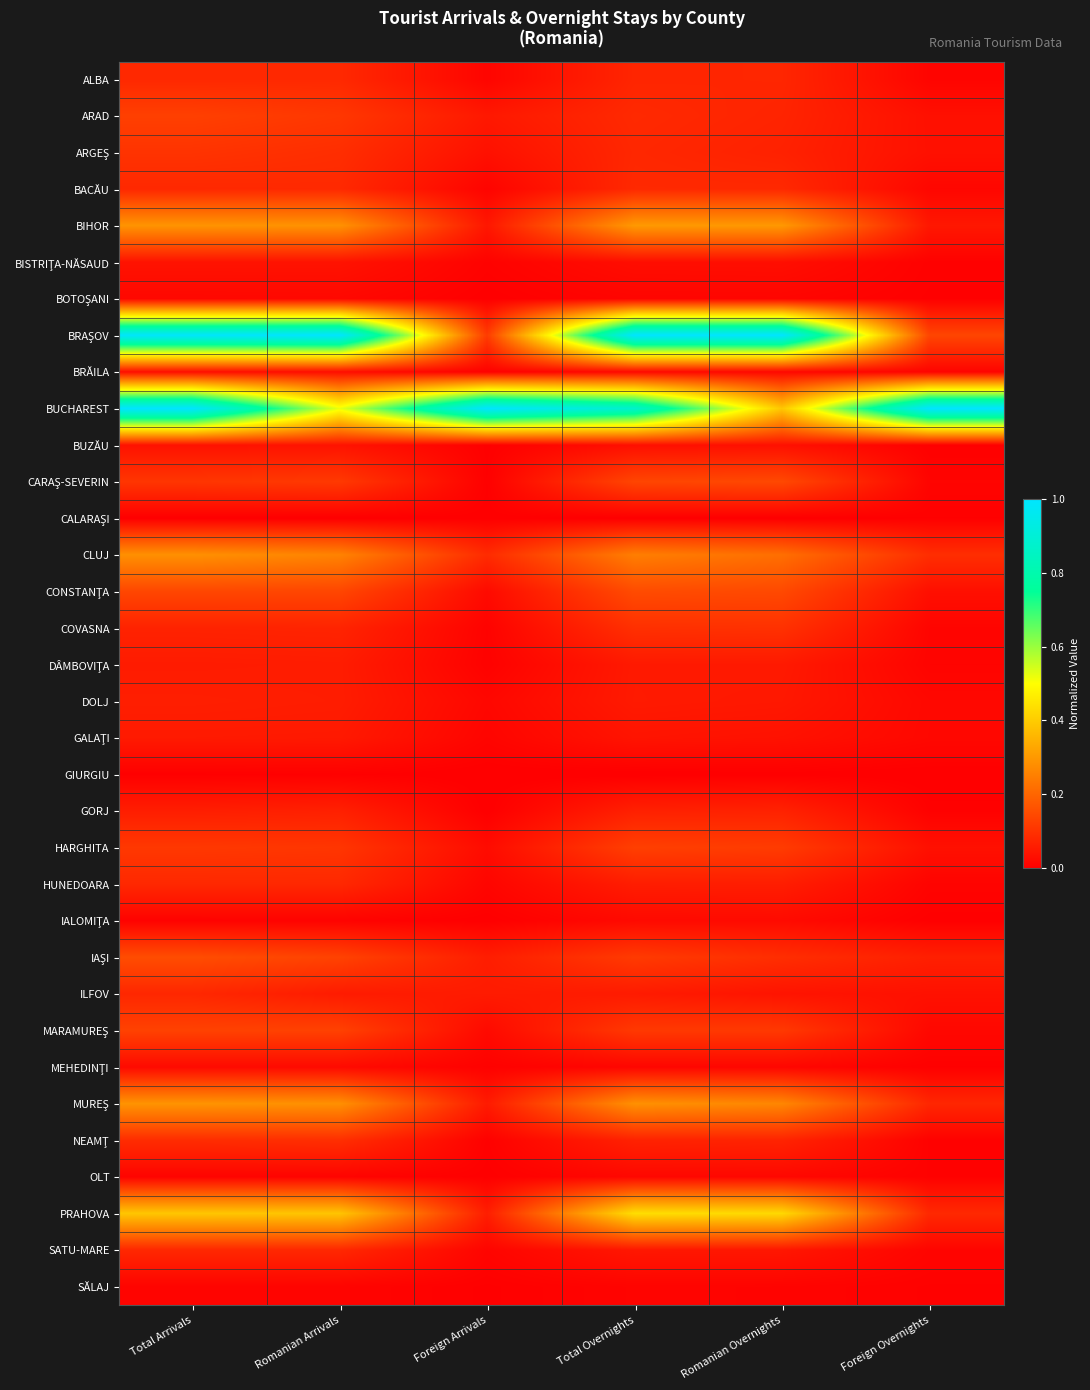

How many categories are shown in the chart?

6